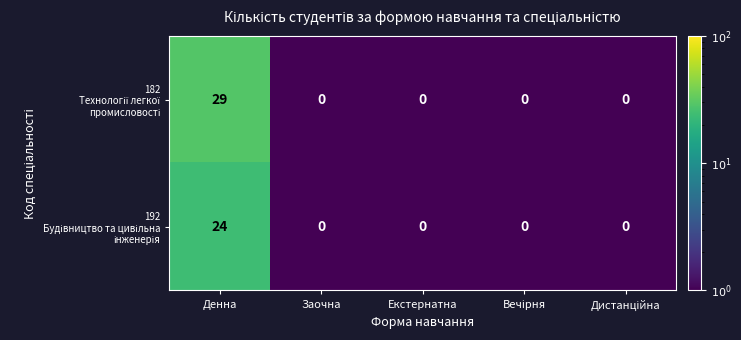

Which category has the highest value across all series?

Денна